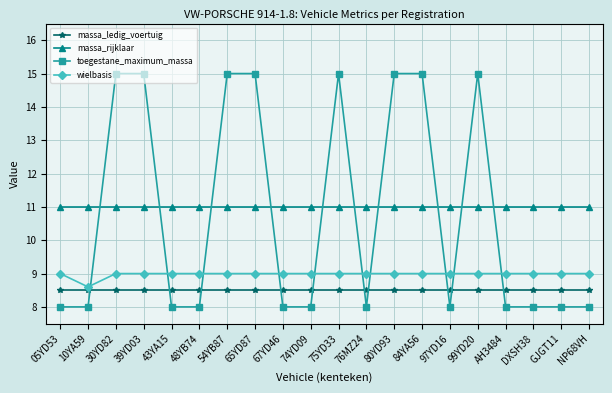

True or false: wielbasis has a value of 5.1 at 05YD53.

False